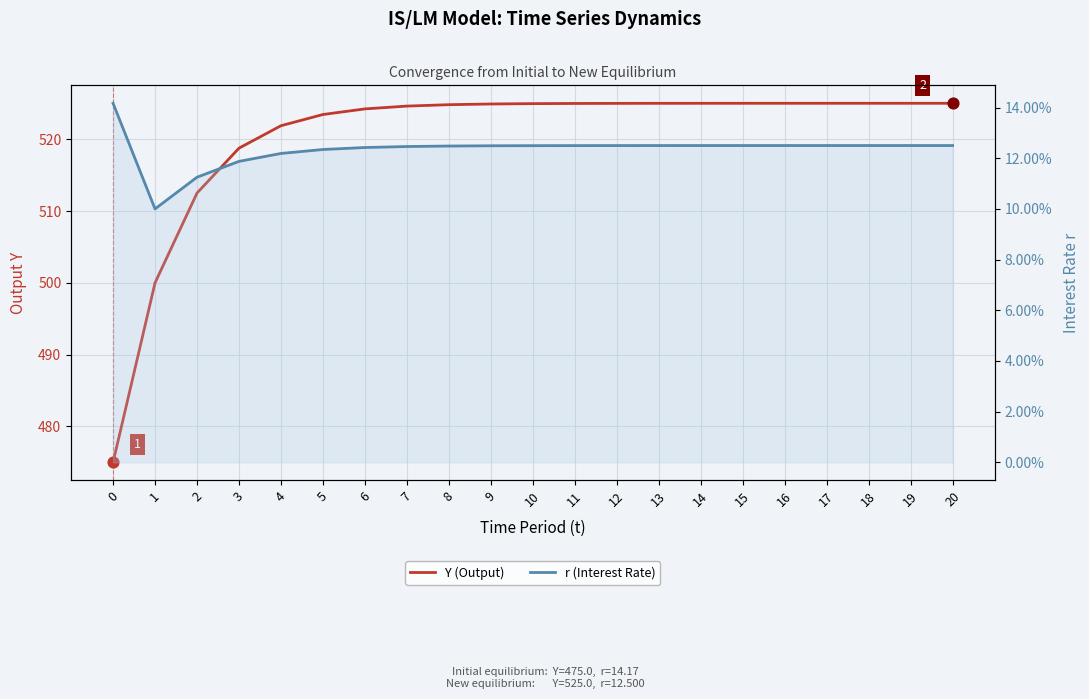

At which category is the sum across all series the highest?

20